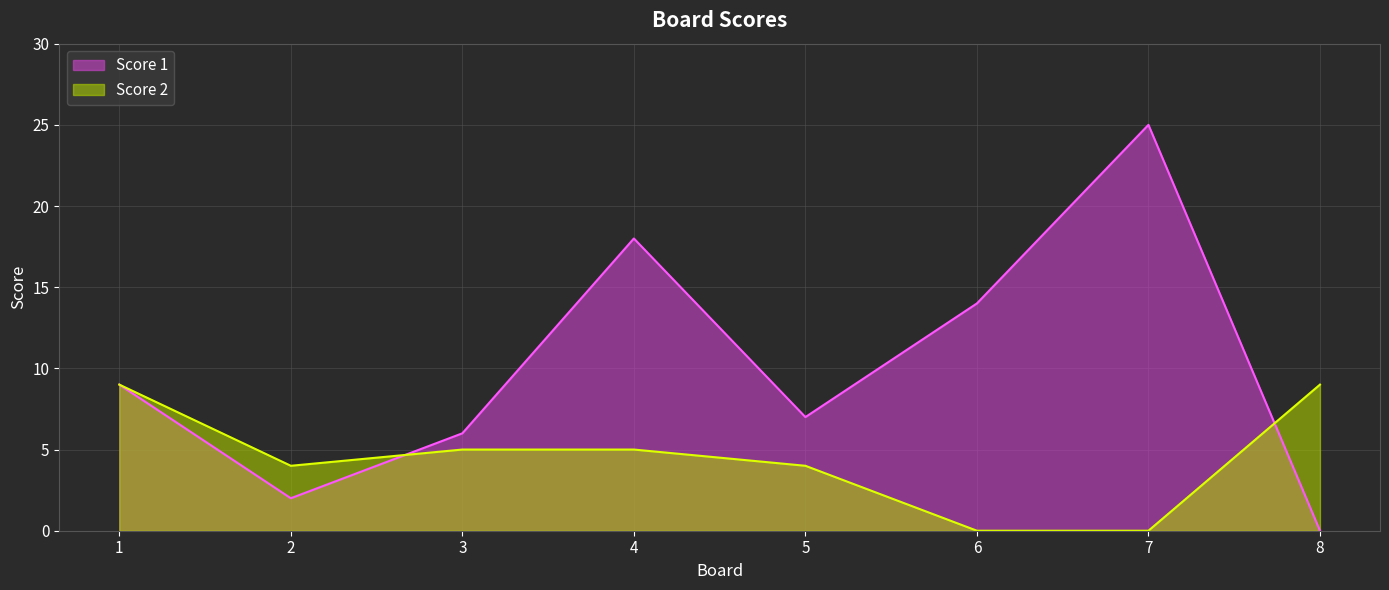

In Score 1, how many points are lower than both neighbors (excluding endpoints)?

2